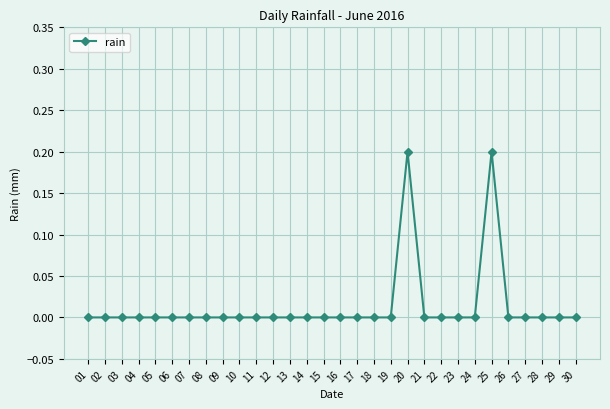

The chart shows a value of 0.1 at 18. True or false?

False